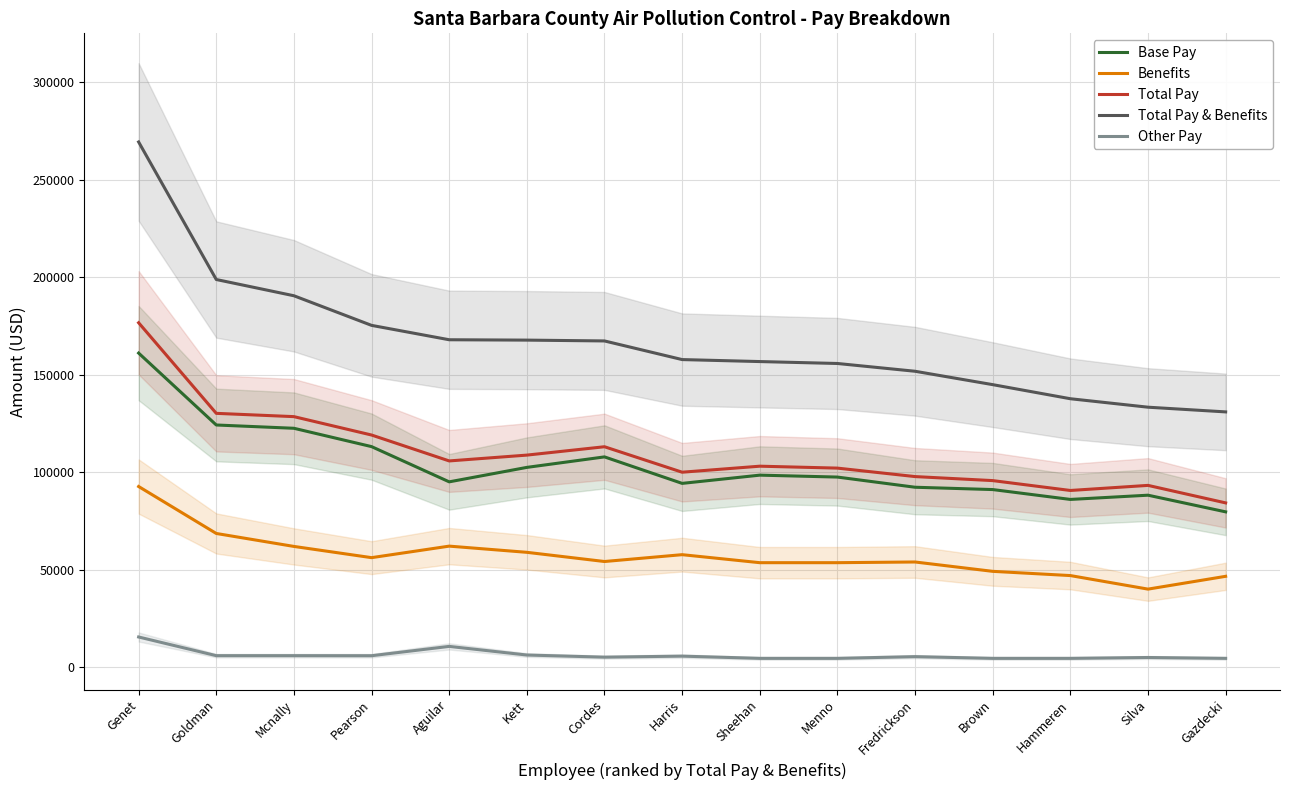

What is the sum of all Other Pay values?

94829.8